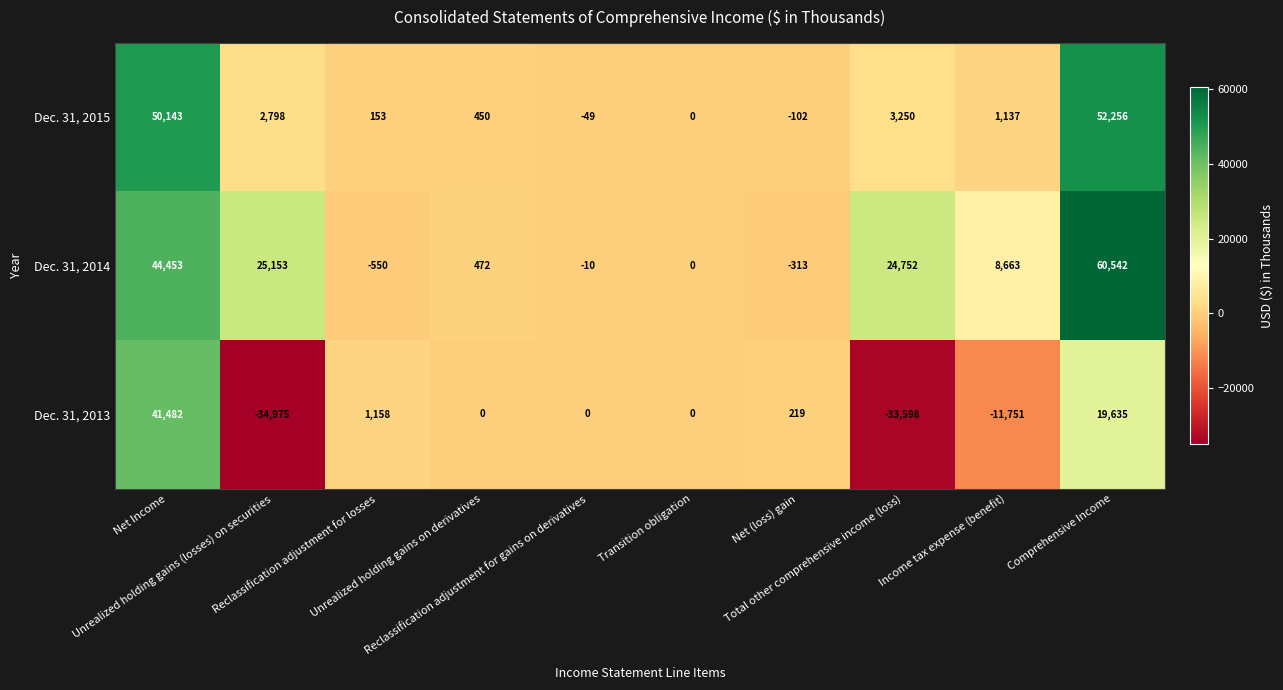

What is the minimum value shown in the chart?

-34975